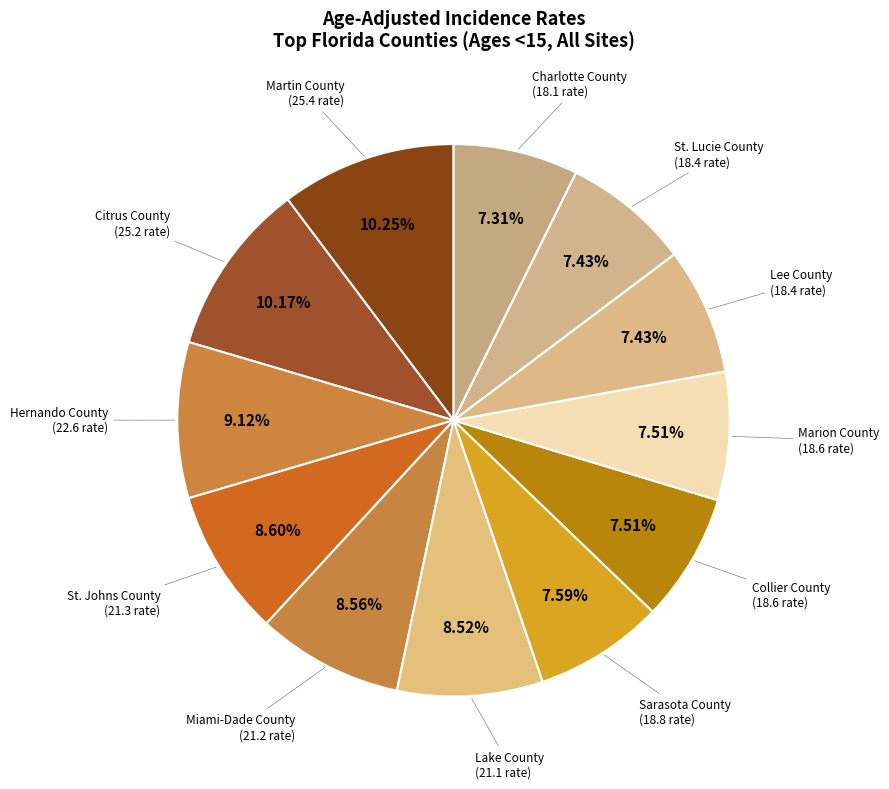

Count the number of slices in the pie.

12